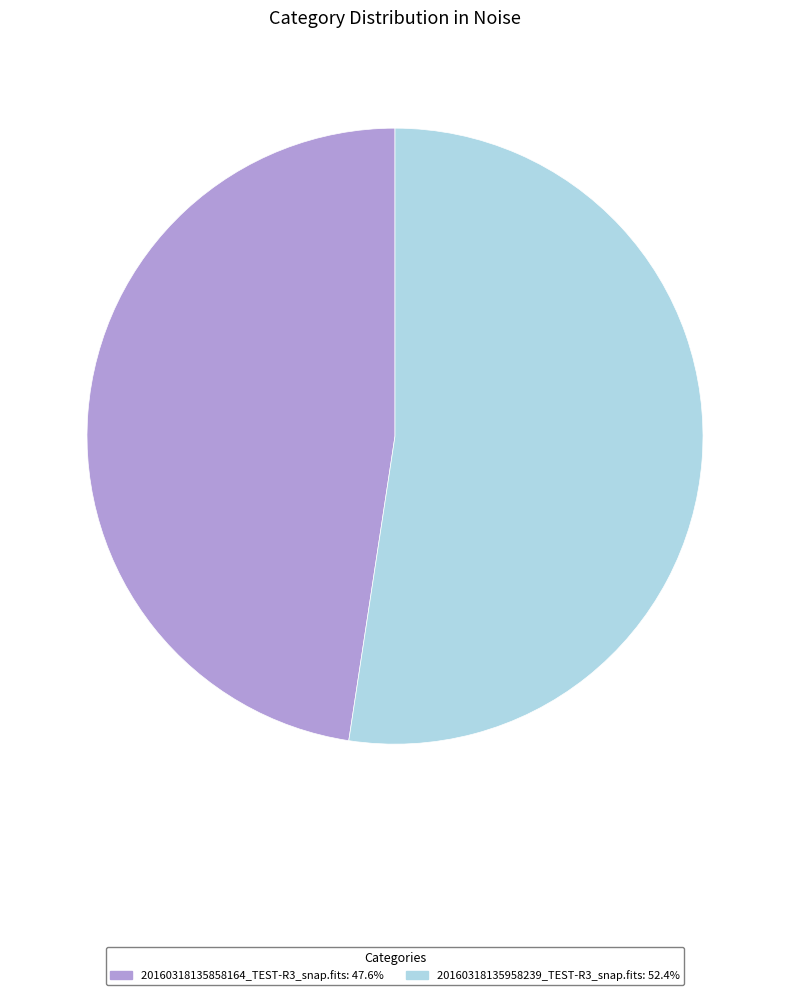

Which slice is the largest?

20160318135958239_TEST-R3_snap.fits